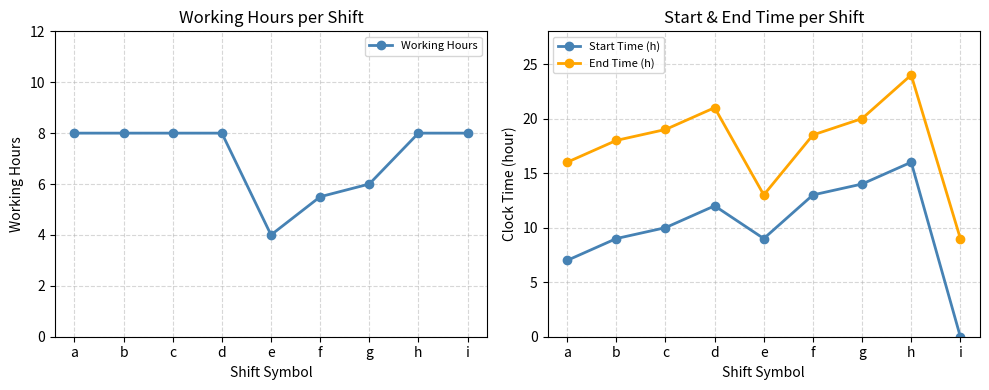

True or false: Working Hours has a value of 2.2 at c.

False